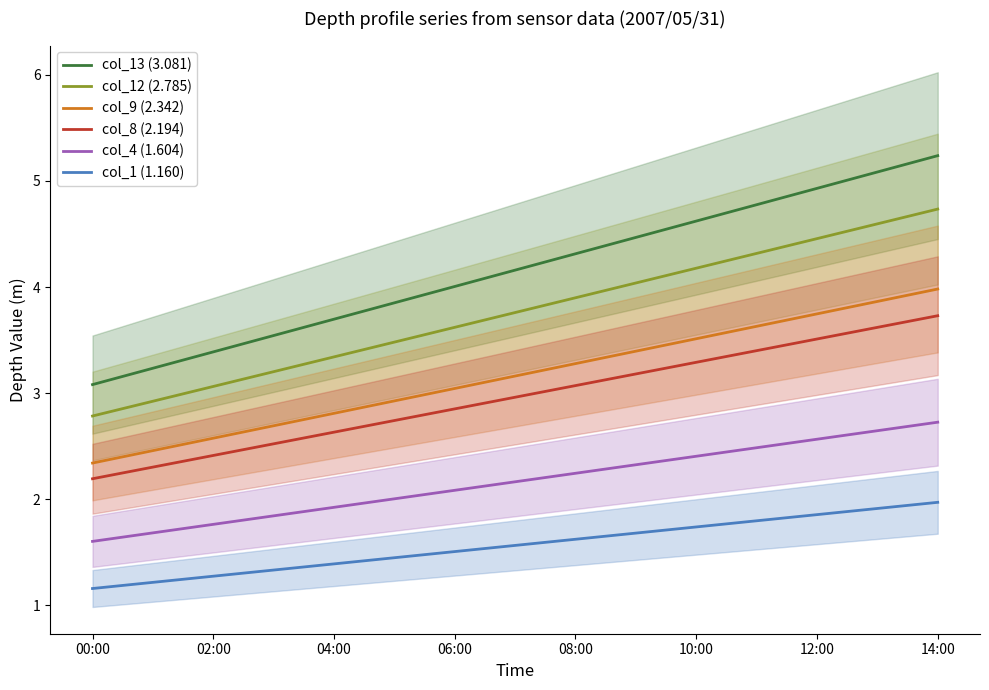

The col_1 (1.160) series shows 1.7 at 9. True or false?

True